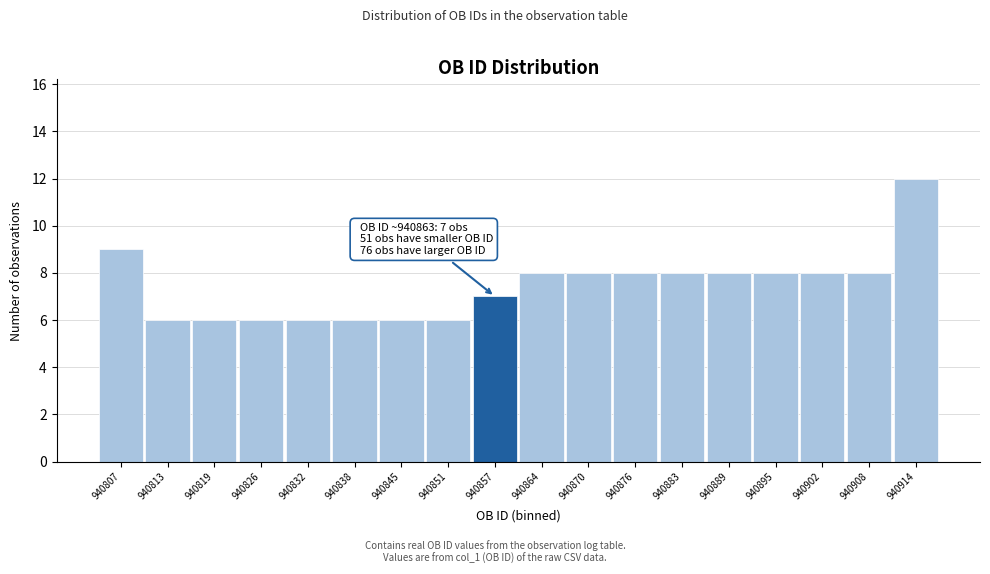

Reading left to right, what are all the values shown in this chart?

9	6	6	6	6	6	6	6	7	8	8	8	8	8	8	8	8	12